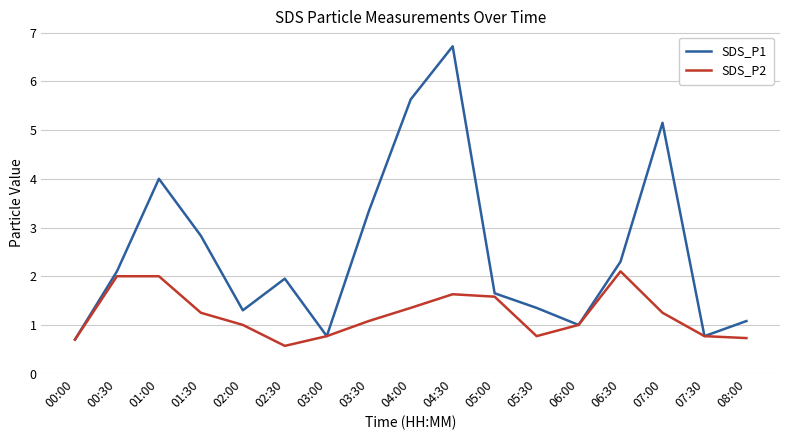

Is this an area chart (filled region under the line)?

No